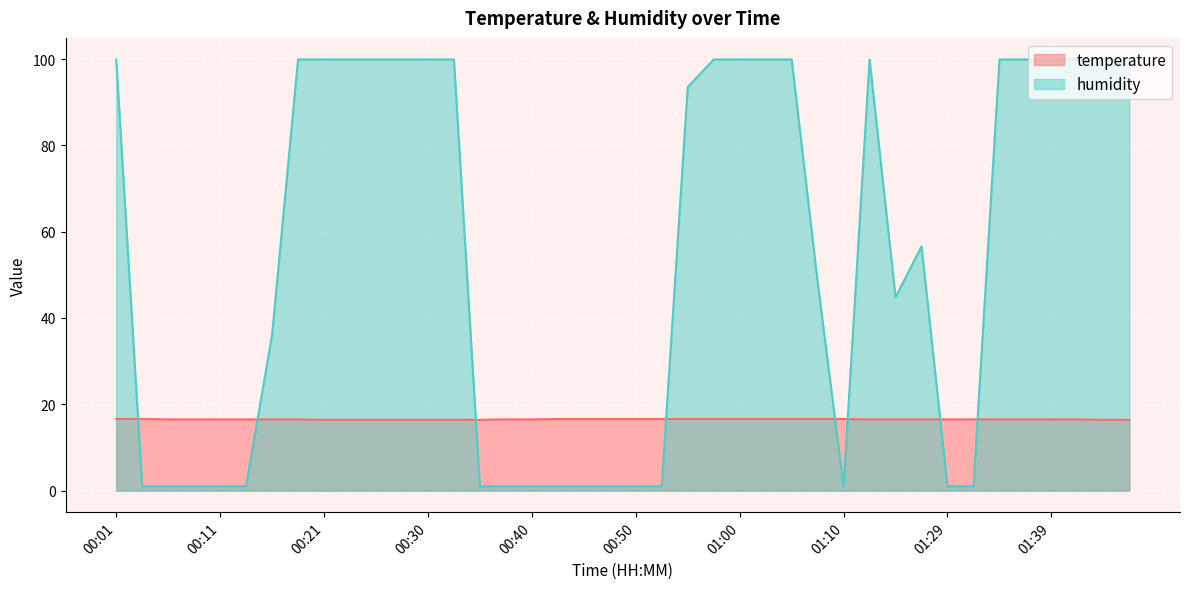

What is the sum of the humidity values at 01:10 and 01:21?

45.8